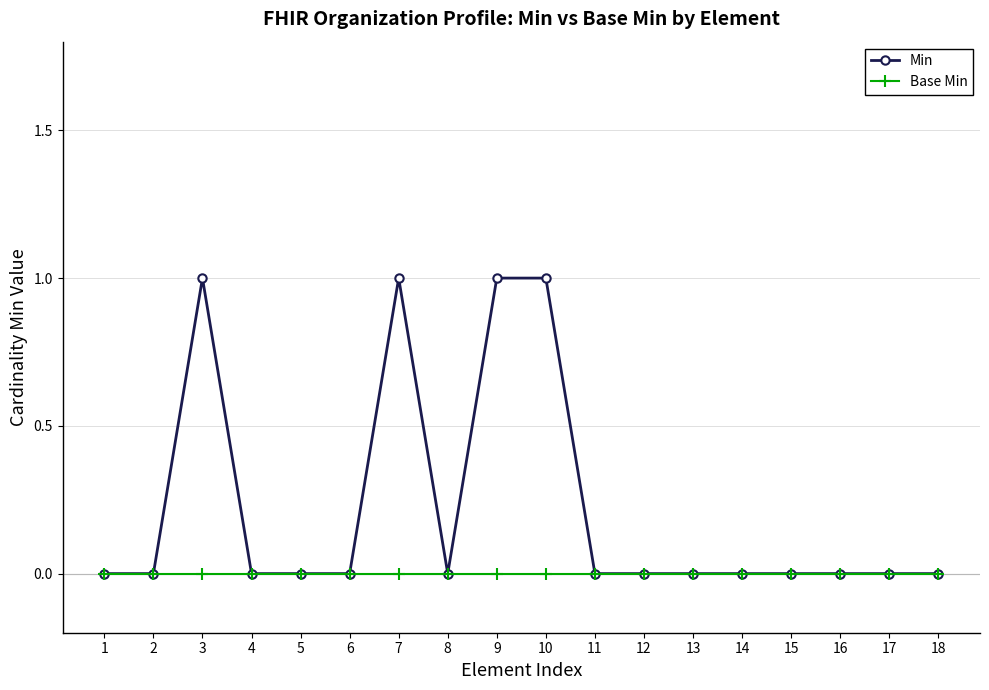

Reading left to right, list all the values displayed in this chart.

Min: 0	0	1	0	0	0	1	0	1	1	0	0	0	0	0	0	0	0
Base Min: 0	0	0	0	0	0	0	0	0	0	0	0	0	0	0	0	0	0